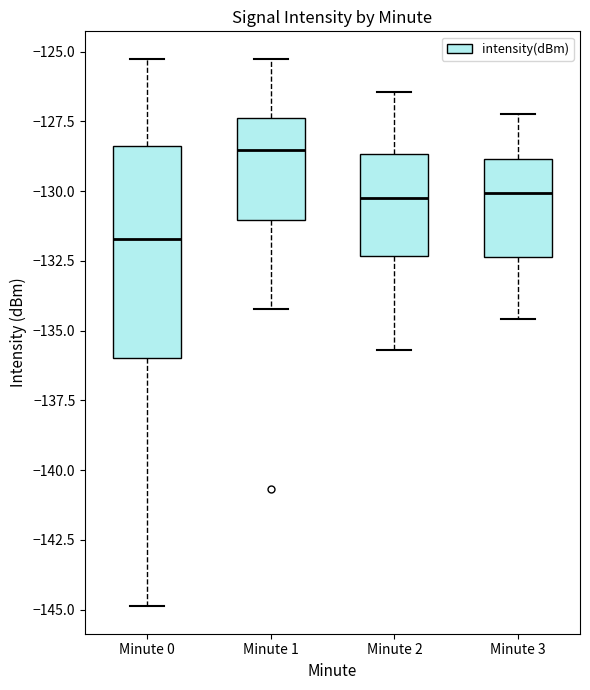

Where is the lower edge of the box for Minute 2 on the y-axis? The values are not printed on the chart, so give them approximately, as read against the axis.

-132.5